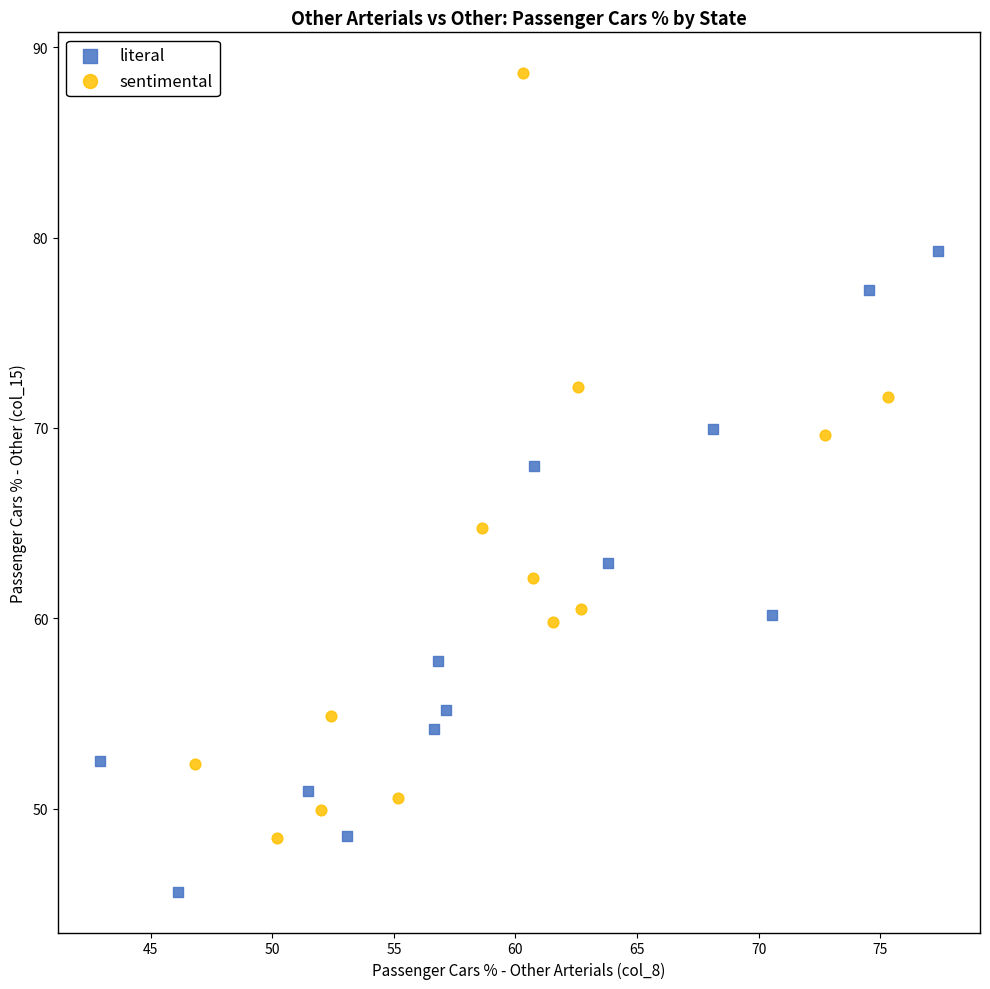

Which series has the largest Y range (max minus min)?

sentimental